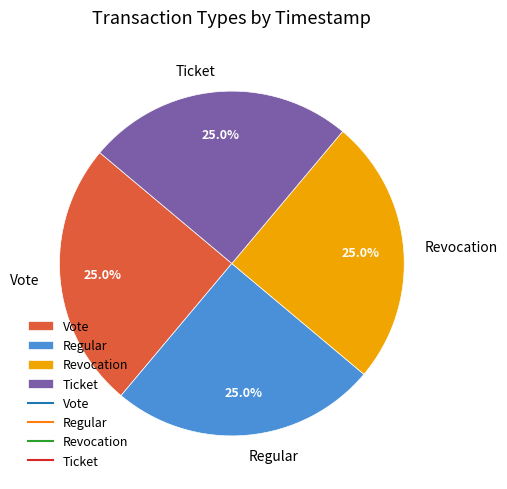

To the nearest percent, what portion does Revocation represent?

25%